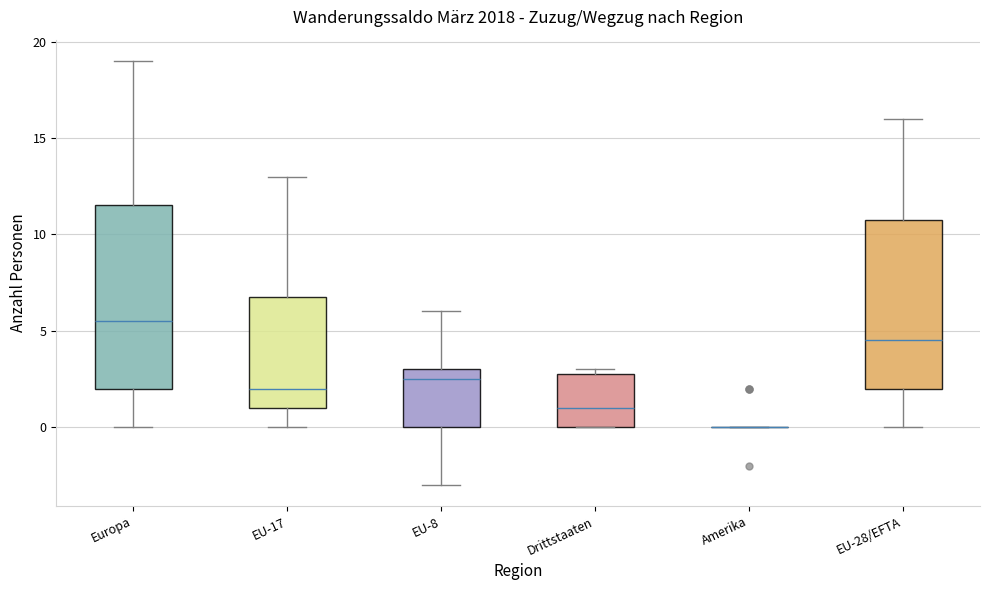

Reading left to right, transcribe this box plot: for each box, give where its median line is, the range the box spans, and where its two whiskers end, as read against the y-axis. The values are not printed on the chart, so give them approximately, as read against the axis.

Europa: median 5.5, box 2.0 to 11.5, whiskers 0.0 to 19.0
EU-17: median 2.0, box 1.0 to 7.0, whiskers 0.0 to 13.0
EU-8: median 2.5, box 0.0 to 3.0, whiskers -3.0 to 6.0
Drittstaaten: median 1.0, box 0.0 to 3.0, whiskers 0.0 to 3.0 (just above the box's upper edge)
Amerika: box collapsed to a line at 0.0, whiskers 0.0 to 0.0
EU-28/EFTA: median 4.5, box 2.0 to 11.0, whiskers 0.0 to 16.0